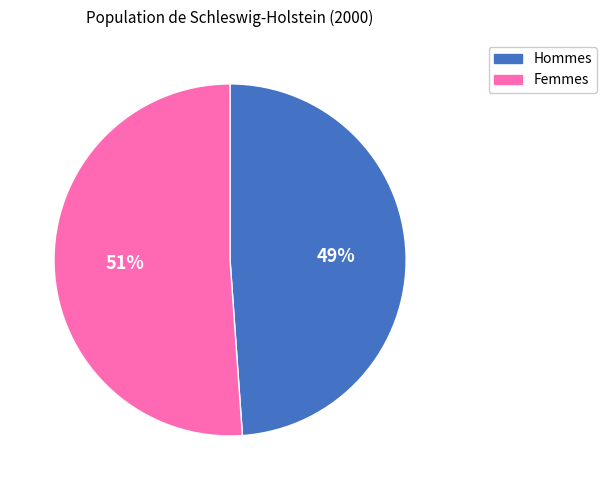

Combined, do Femmes and Hommes account for over 50%?

Yes